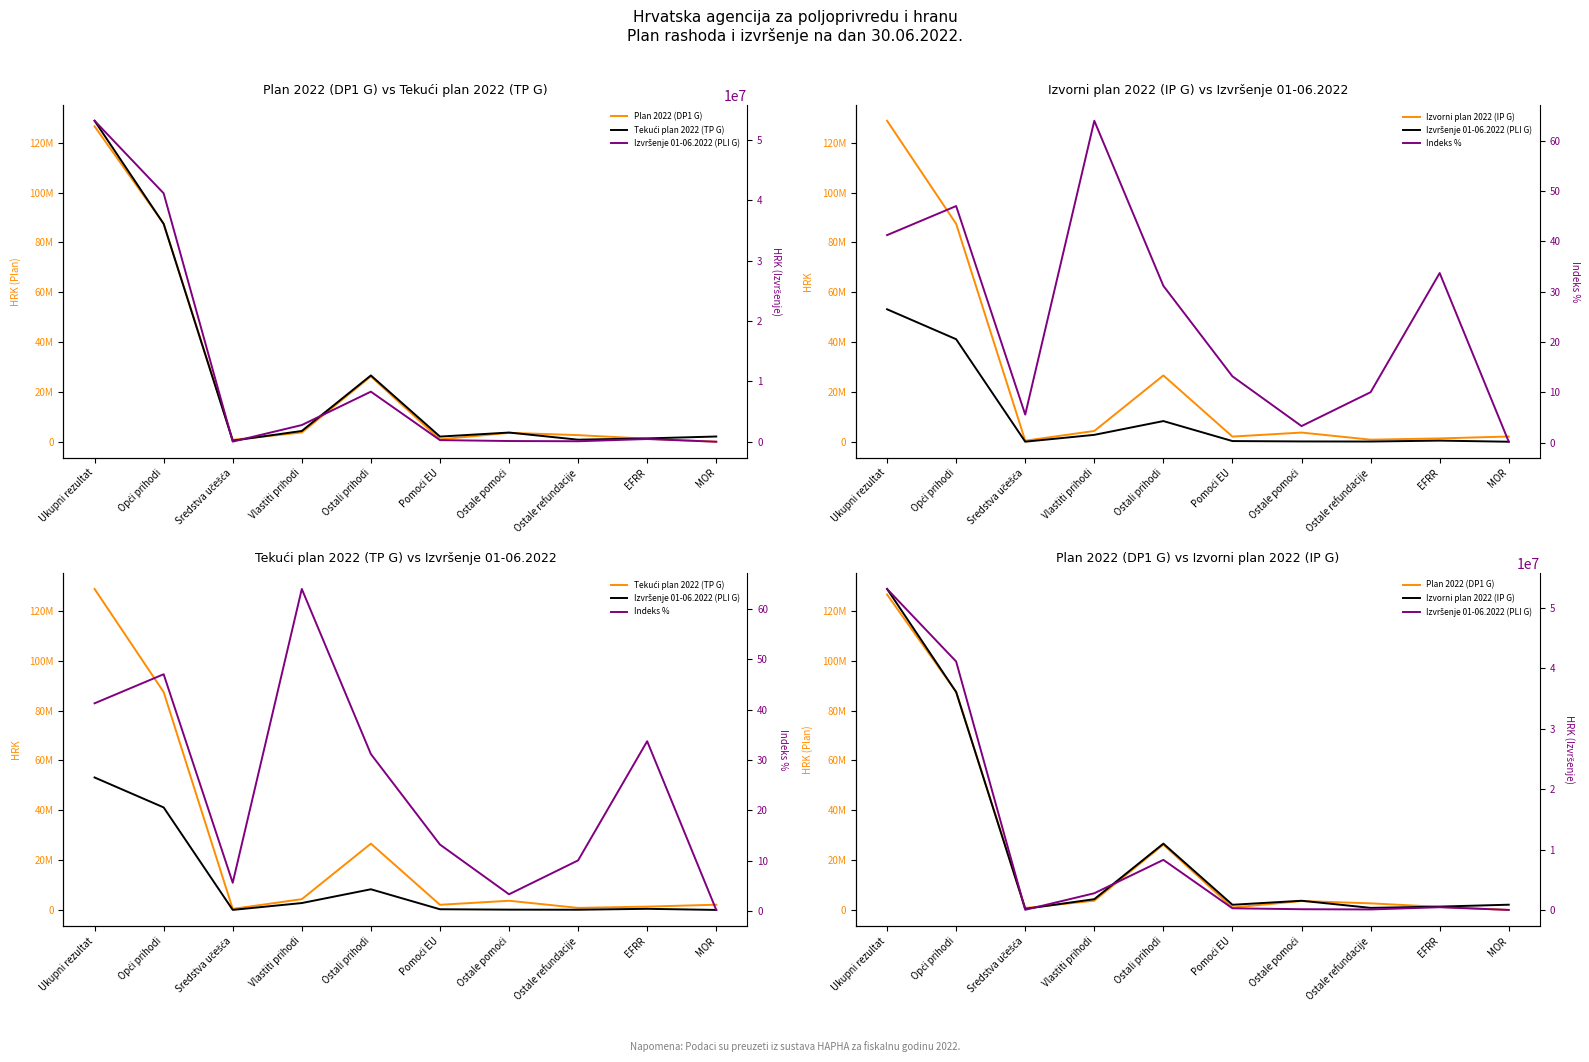

Does the chart display data point markers on the line(s)?

No